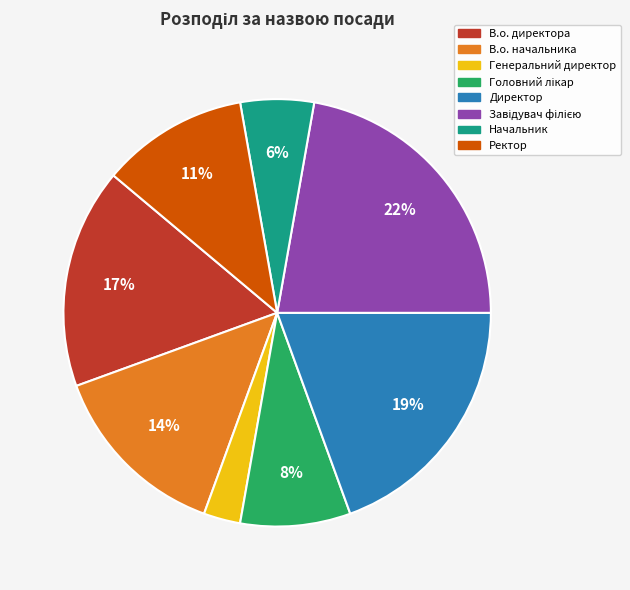

Is it true that Генеральний директор is 16% of the pie?

False